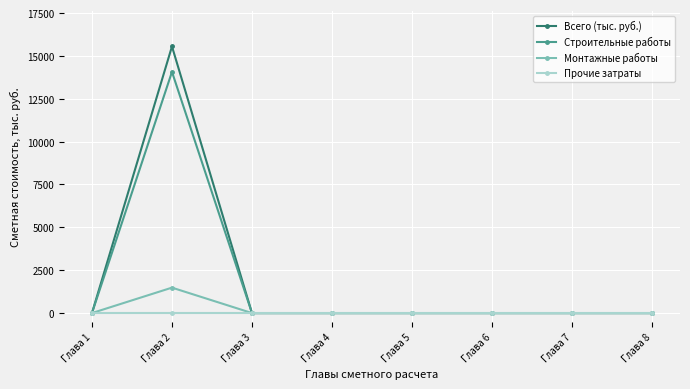

At which category is the sum across all series the highest?

Глава 2